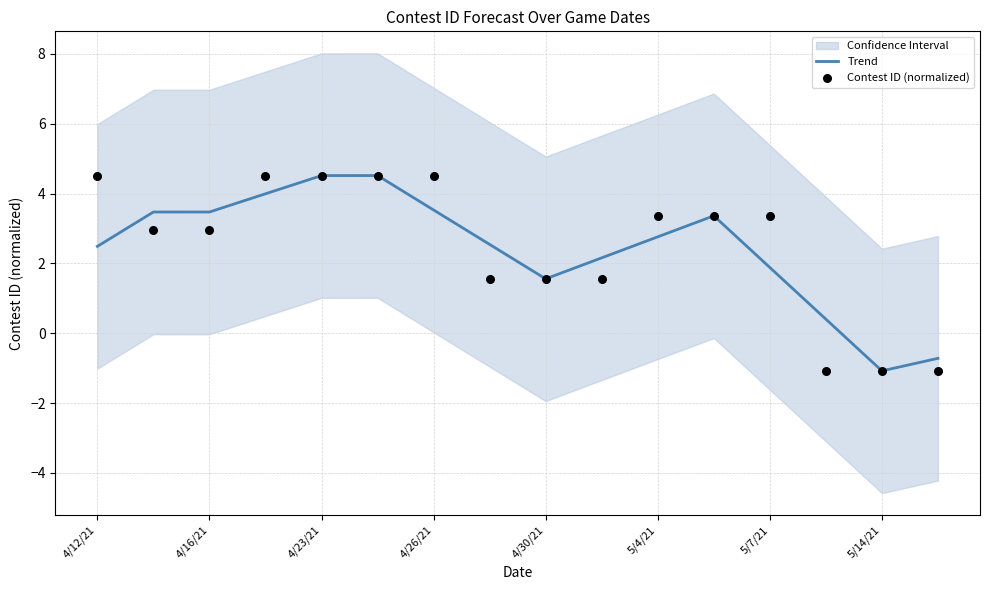

Is it true that Trend equals 7.5 at 4/23/21?

False